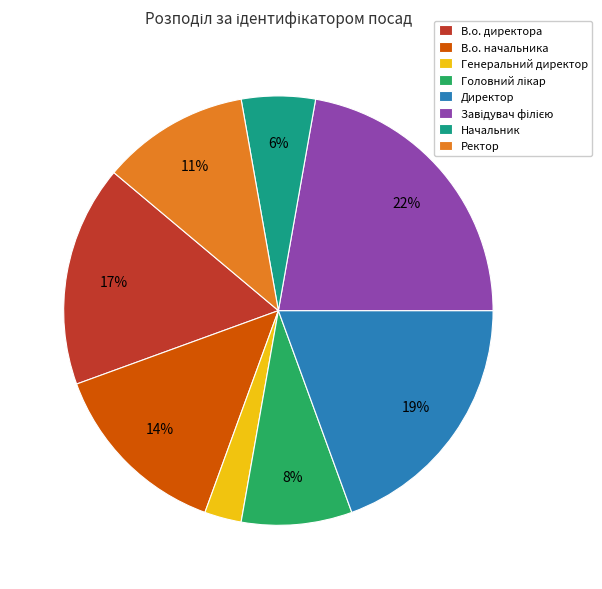

Combined, do Директор and Начальник account for over 50%?

No